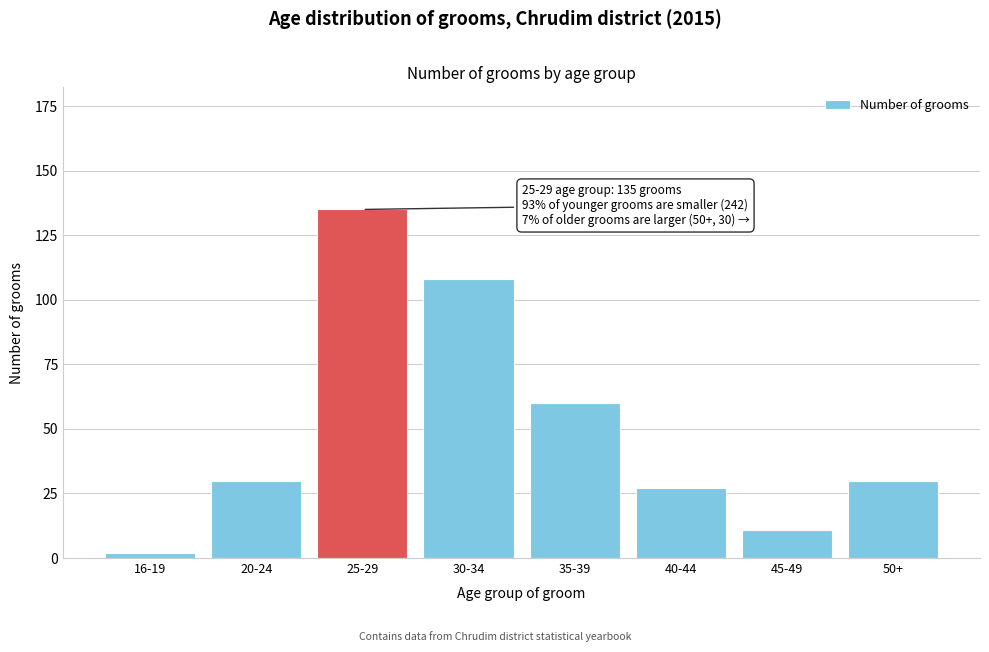

Reading right to left, transcribe all the data shown in this chart.

50+=30	45-49=11	40-44=27	35-39=60	30-34=108	25-29=135	20-24=30	16-19=2